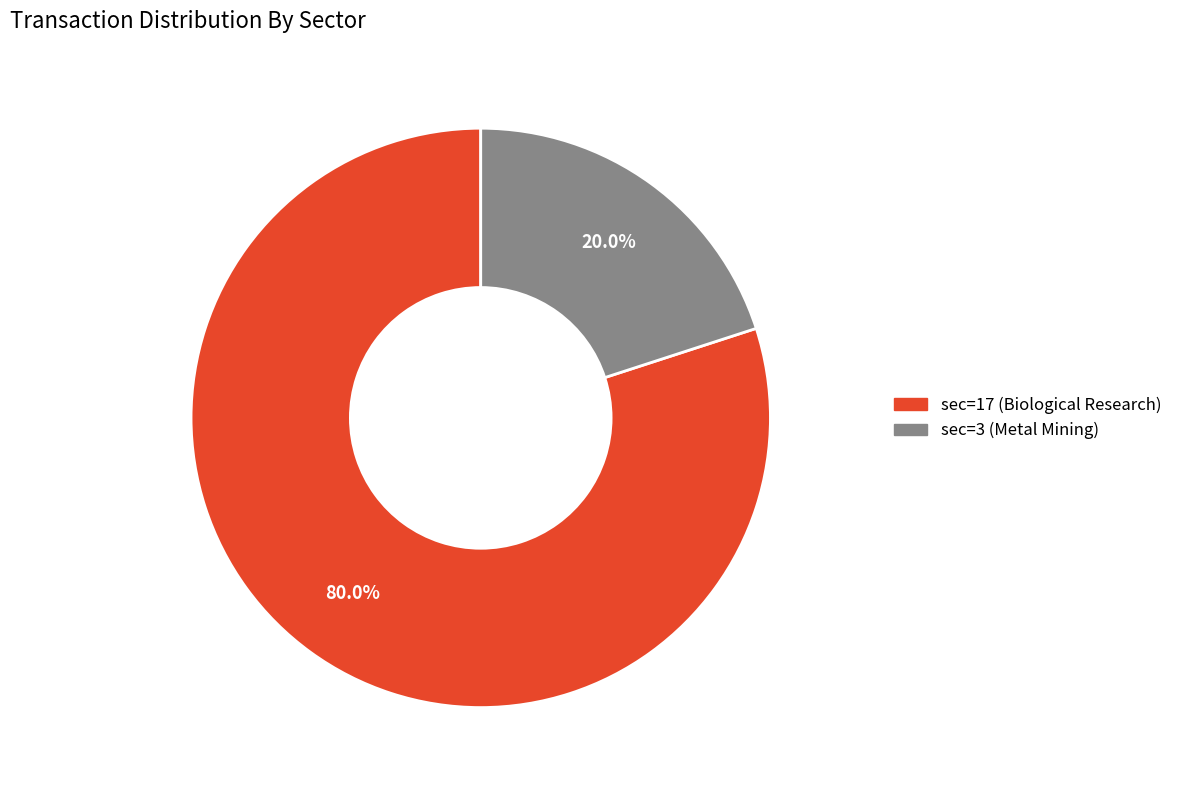

What percentage is the sec=3 (Metal Mining) slice, to the nearest percent?

20%